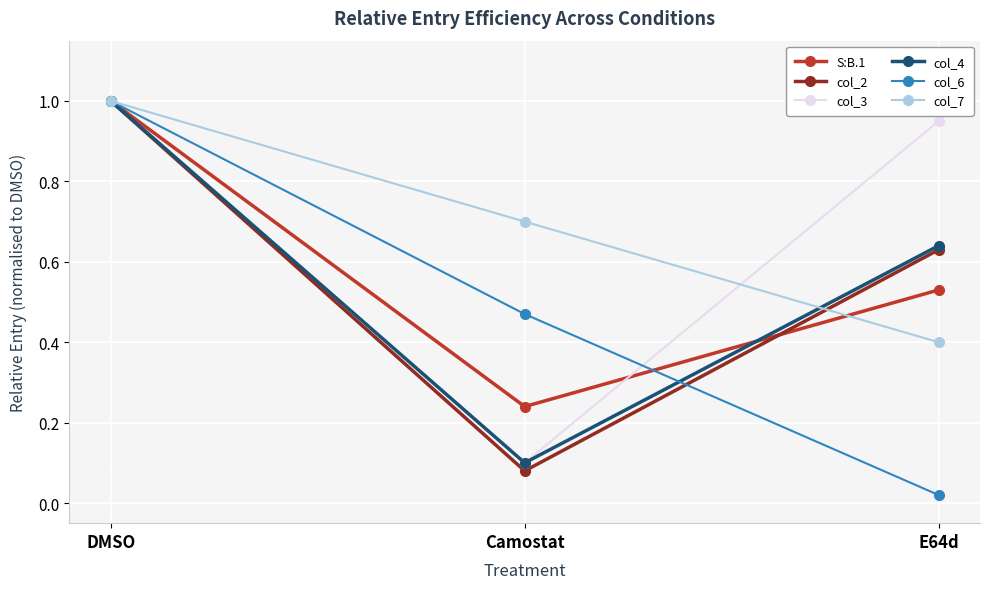

At which category is the sum across all series the highest?

DMSO